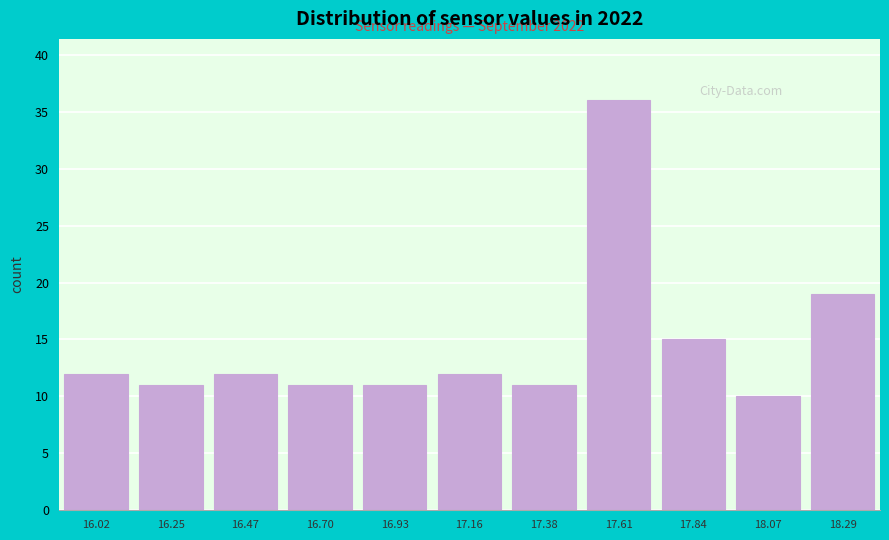

Reading left to right, what are all the values shown in this chart?

12	11	12	11	11	12	11	36	15	10	19